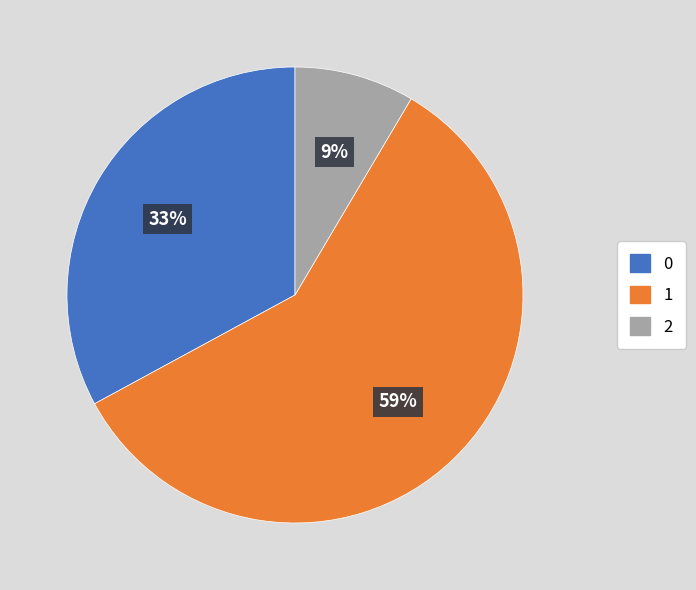

Is the sum of 2 and 0 greater than half?

No